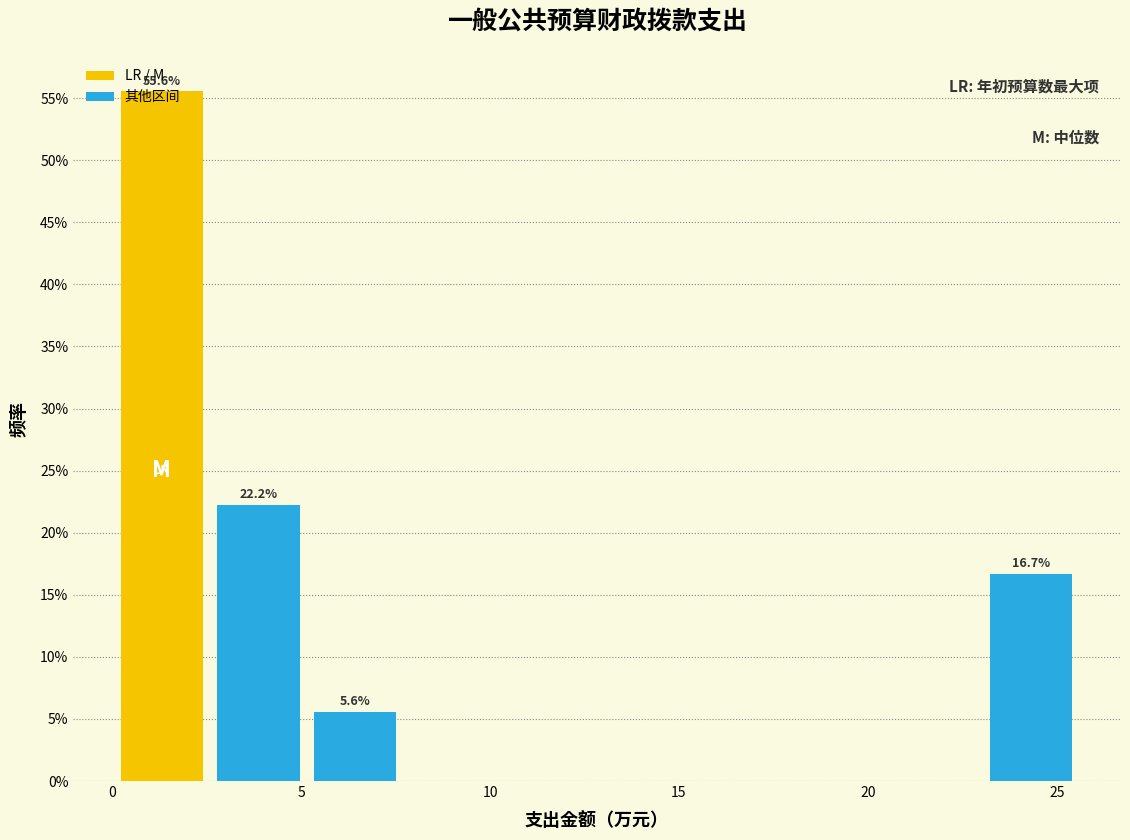

Which range on the x-axis has the tallest bar?

0.0 to 2.5